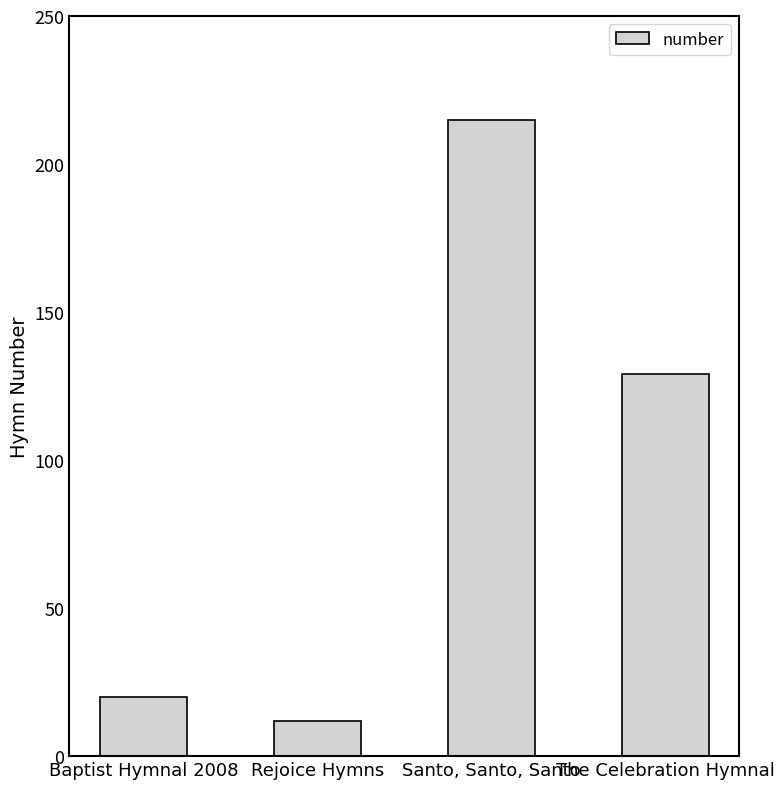

Rank the categories by value from highest to lowest.

Santo, Santo, Santo, The Celebration Hymnal, Baptist Hymnal 2008, Rejoice Hymns